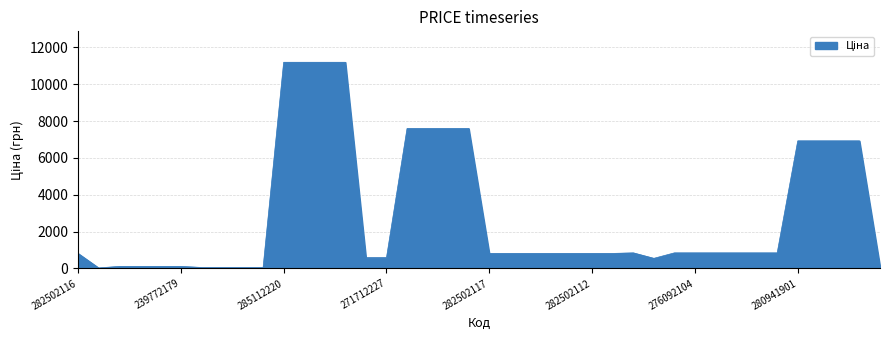

What is the difference between the maximum and minimum values?

11156.1